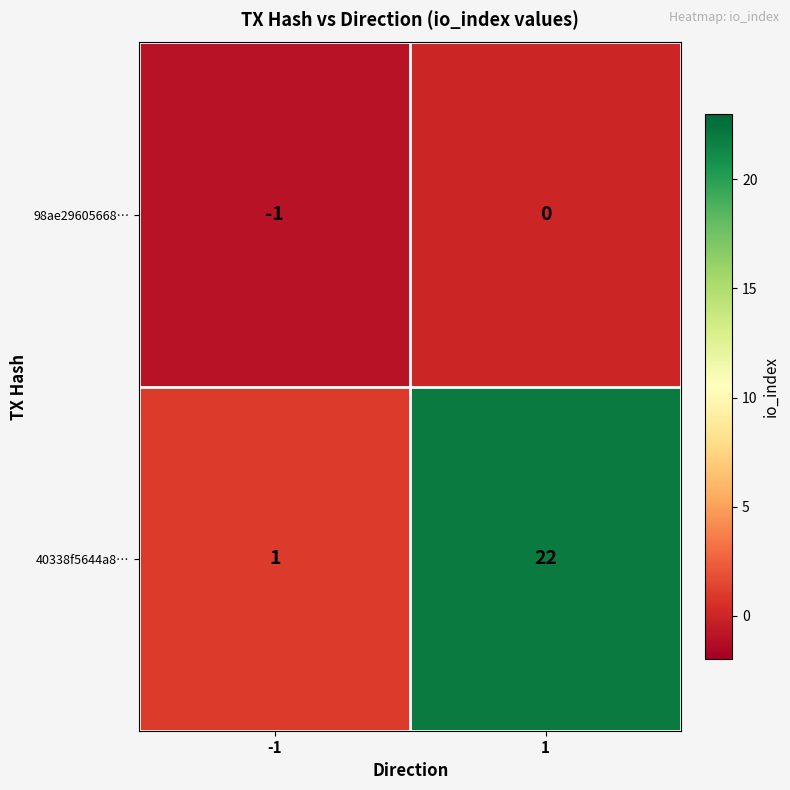

Rank the series by their average value, from highest to lowest.

40338f5644a8…, 98ae29605668…